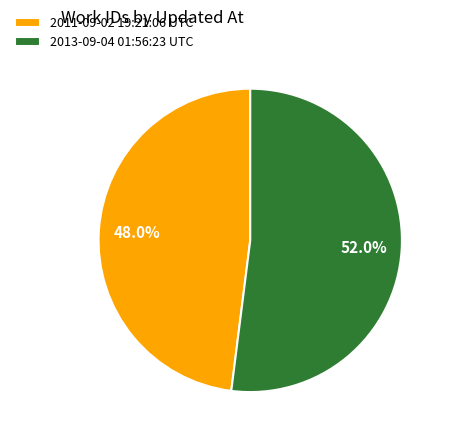

Combined, what portion of the pie is 2013-09-04 01:56:23 UTC and 2011-09-02 19:21:06 UTC?

100.0%